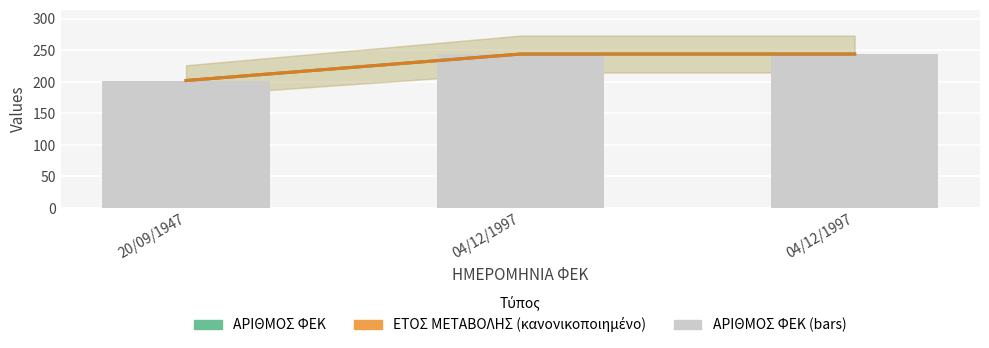

At how many categories does at least one series exceed 224?

2